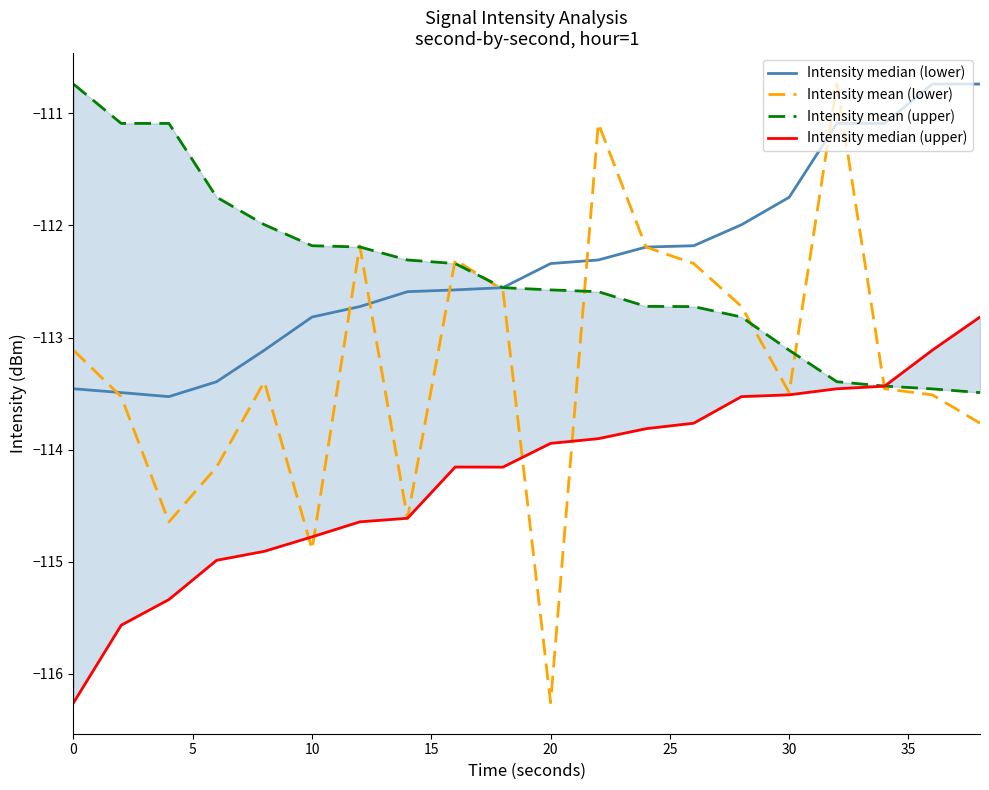

The Intensity mean (lower) series shows -116.3 at 20. True or false?

True